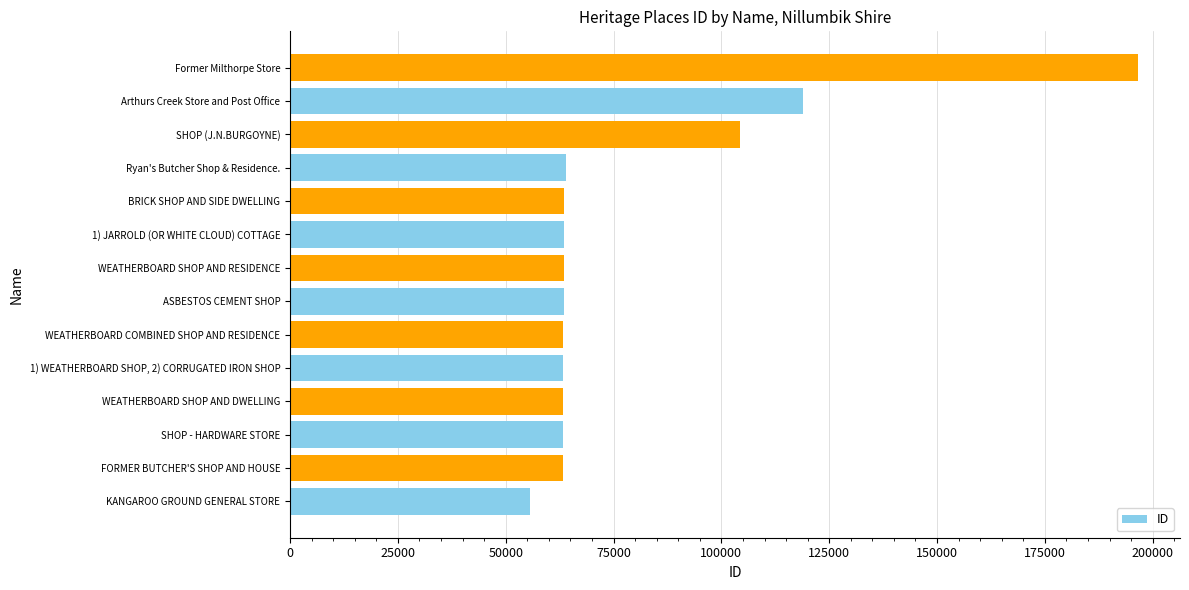

Where is the data nearest to the value 126039?

Arthurs Creek Store and Post Office